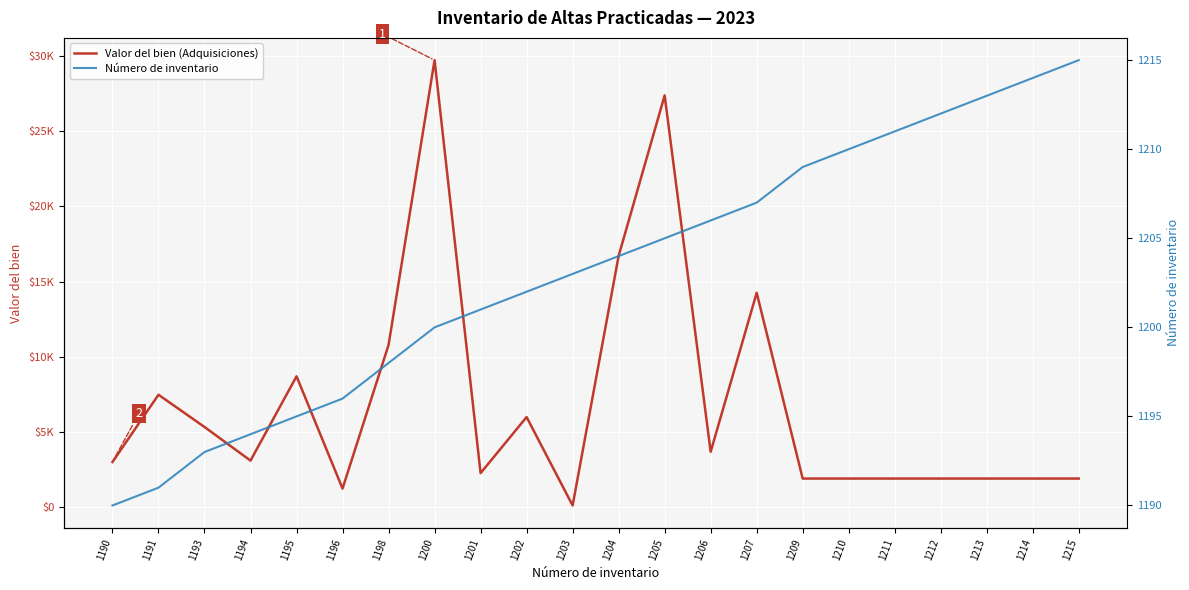

What is the maximum value shown in the chart?

29727.7